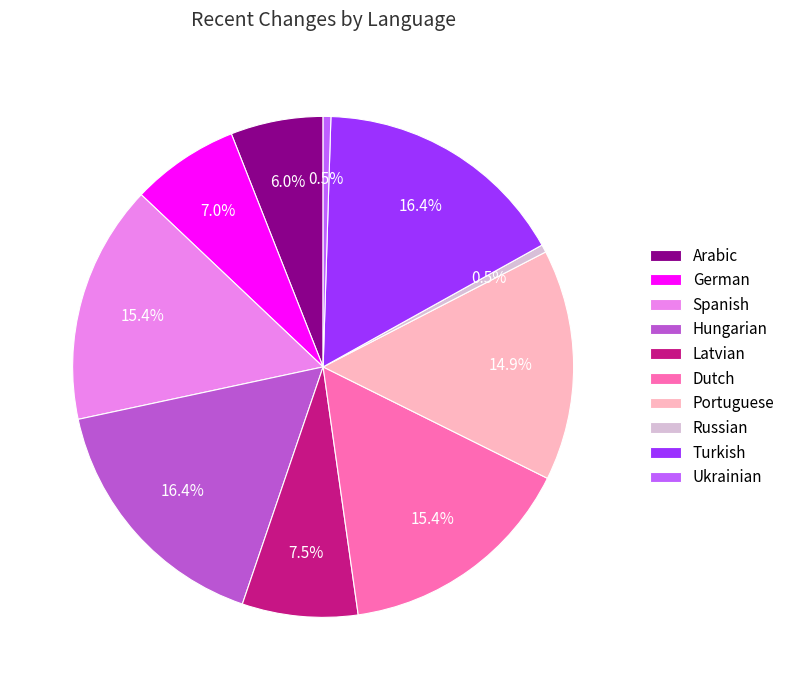

Is there any slice that represents more than half of the pie?

No